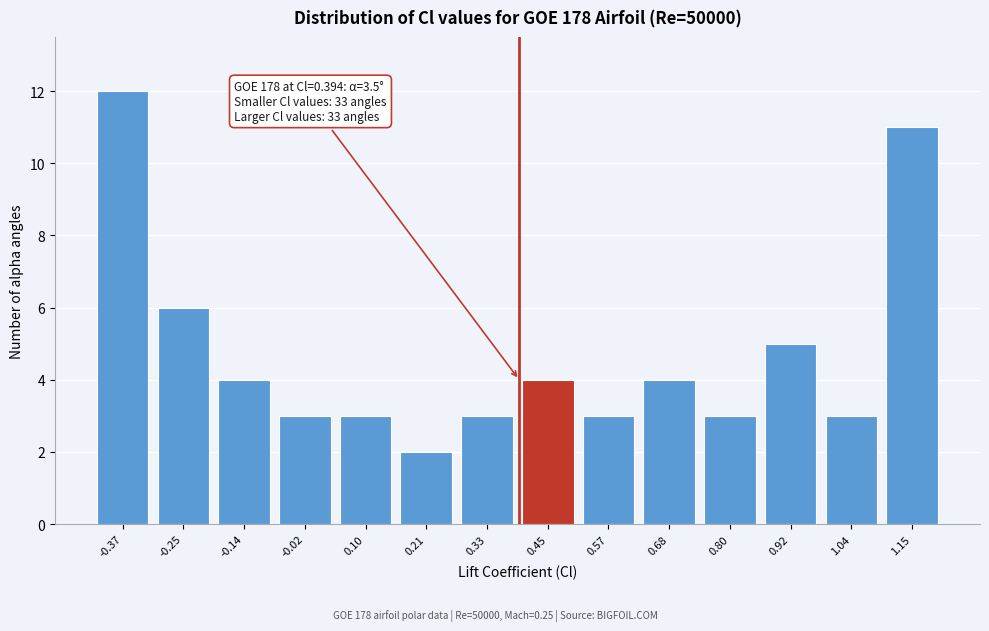

Which range on the x-axis has the tallest bar?

-0.42 to -0.32